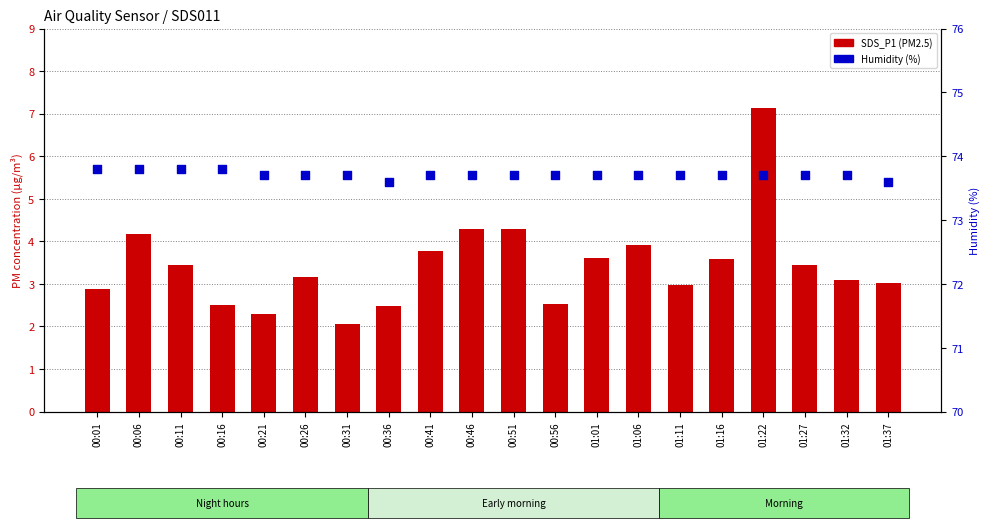

At how many categories does at least one series exceed 59?

20